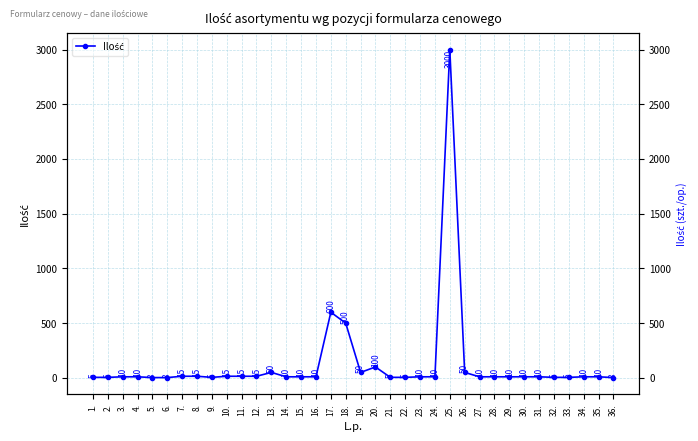

Where is the first local maximum?

13.